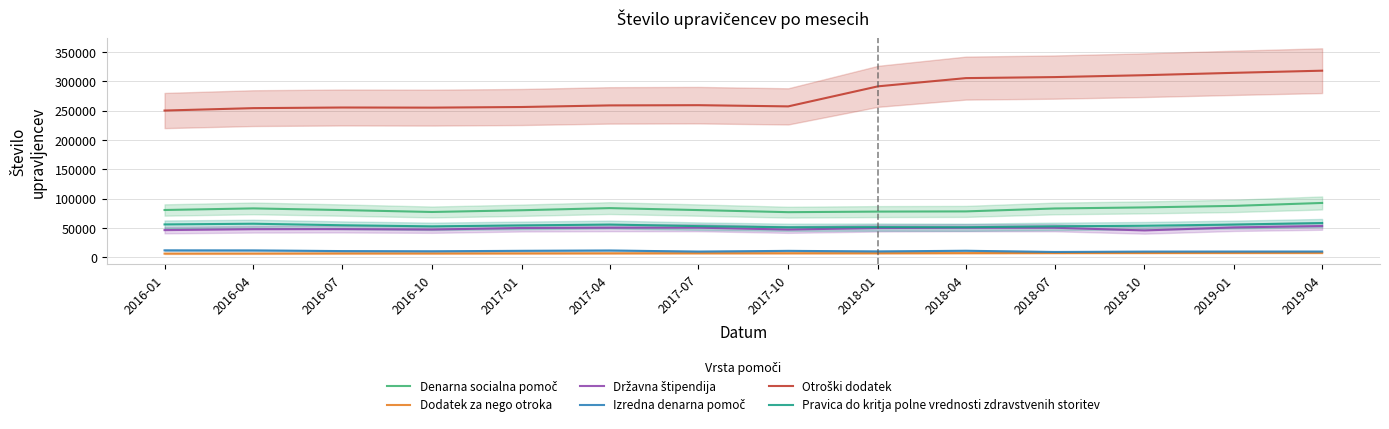

What is the label of the 3rd point from the left?

2016-07